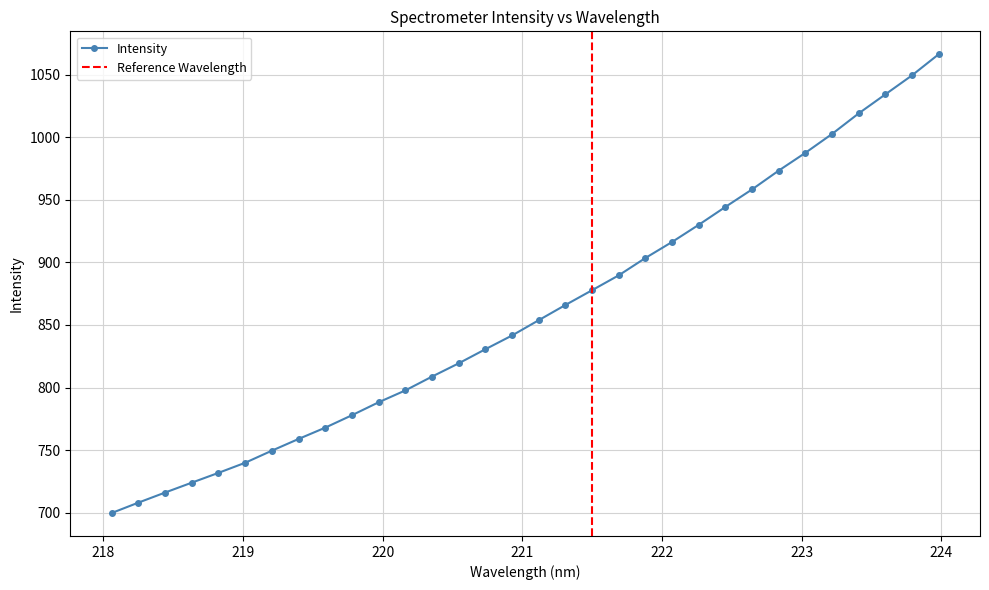

What is the sum of all values?

27532.0